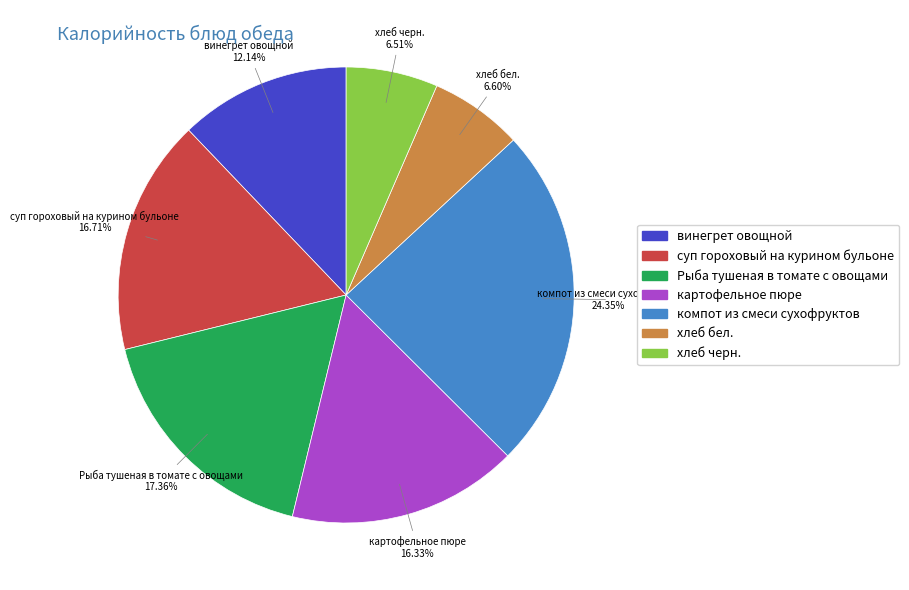

What percentage is the картофельное пюре slice, to the nearest percent?

16%